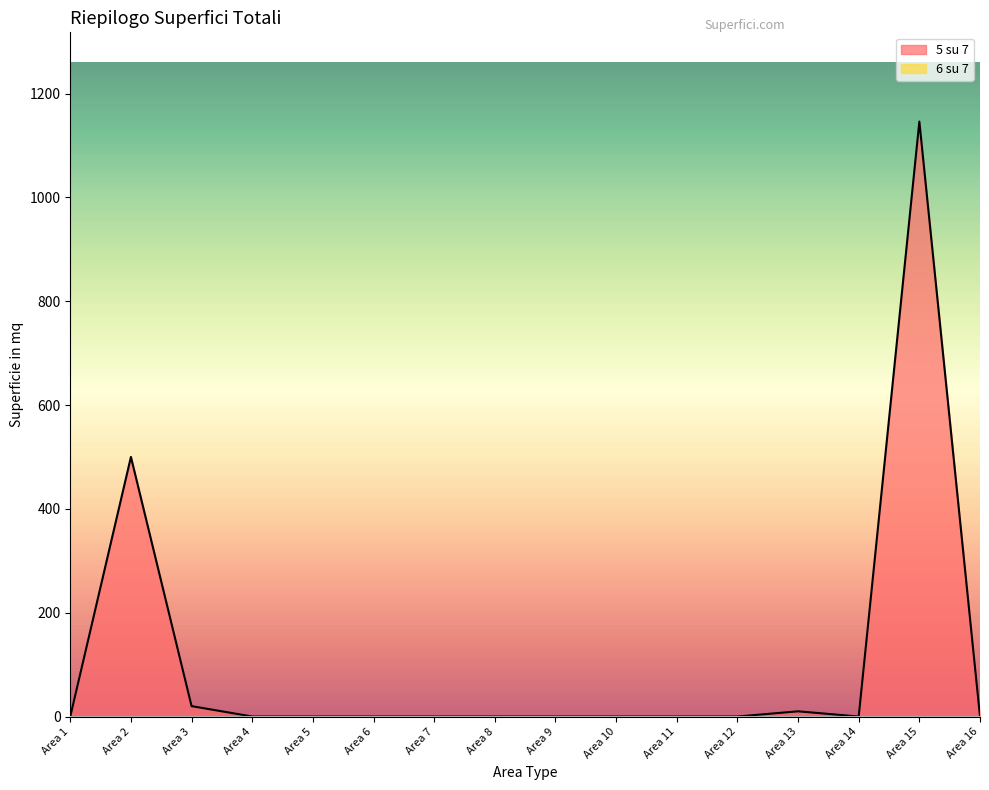

Which label corresponds to the largest value in the chart?

Area 15